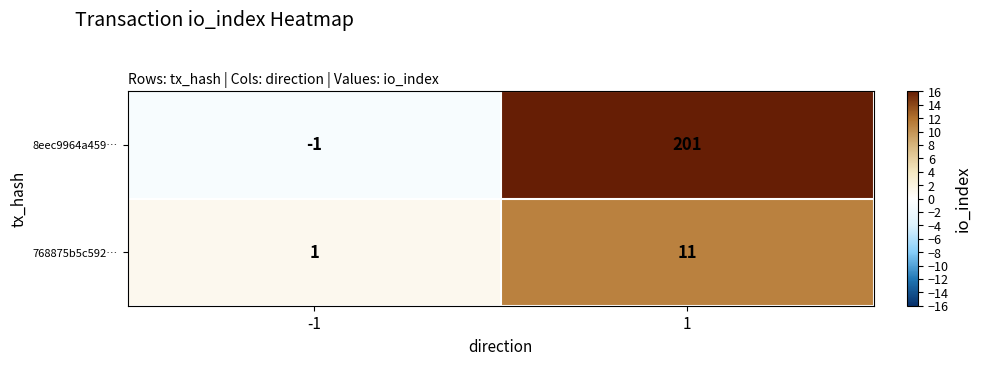

Is it true that 8eec9964a459… equals 350 at 1?

False